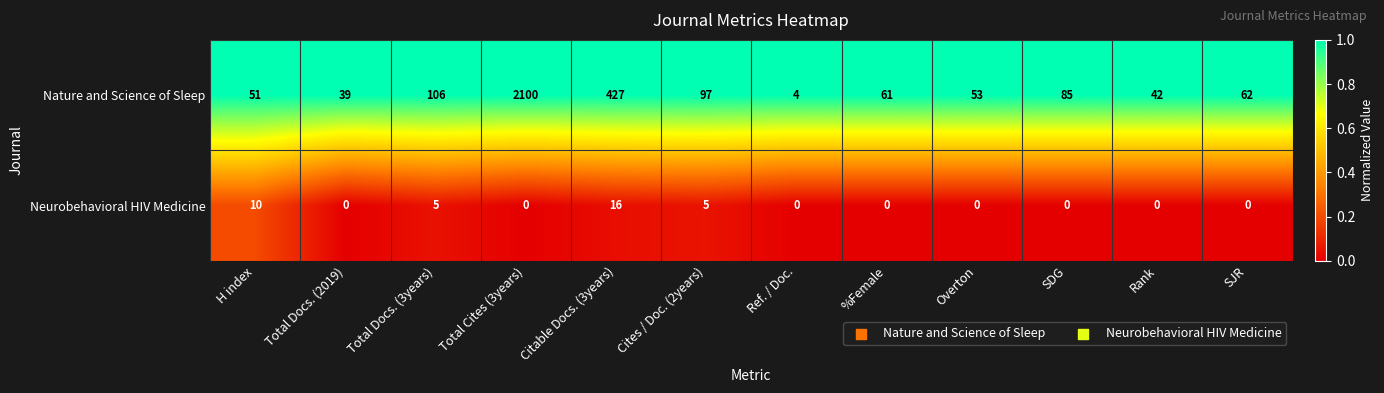

Read the Nature and Science of Sleep value at Cites / Doc. (2years), to the nearest 100.

100